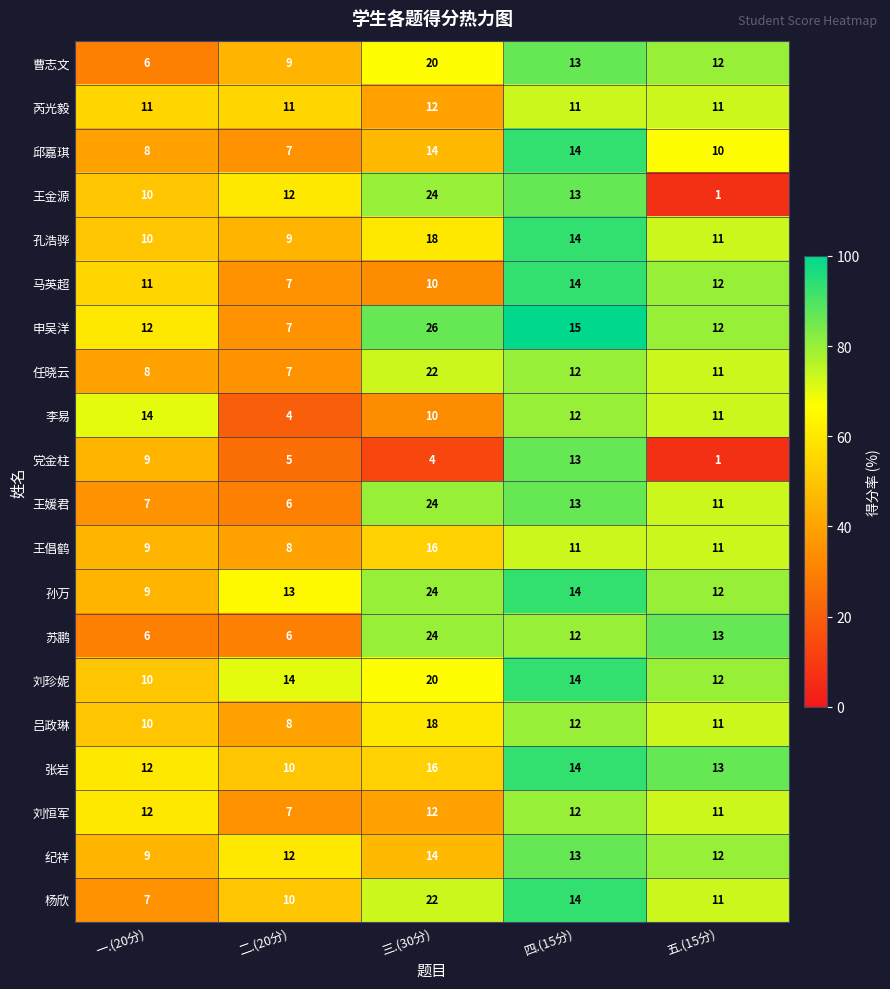

The 孙万 series shows 24 at 三.(30分). True or false?

True